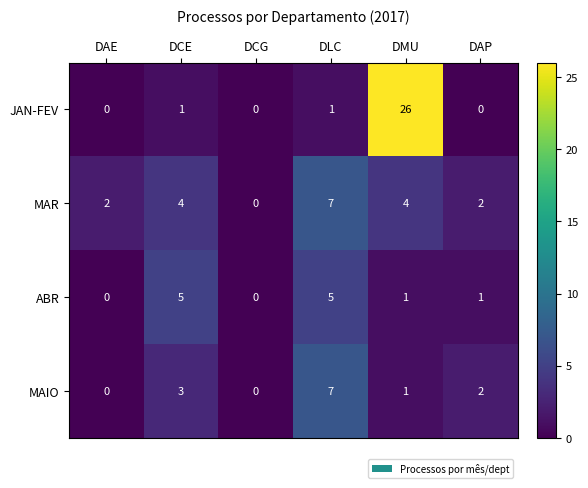

Which series has the largest total across all categories?

JAN-FEV